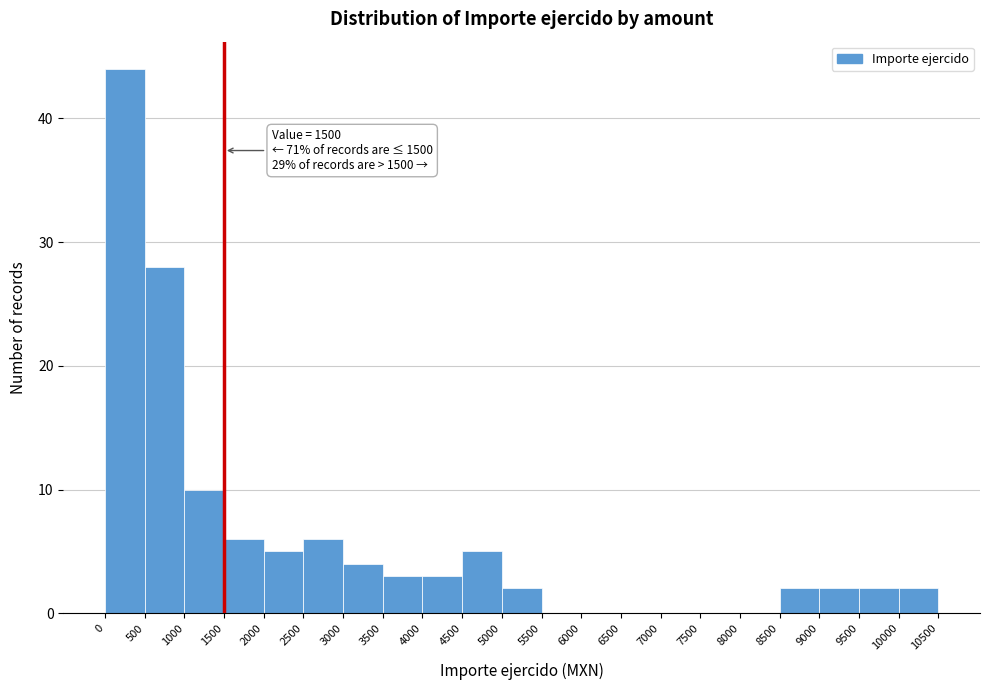

Over which range of the x-axis is the bar tallest?

0 to 500